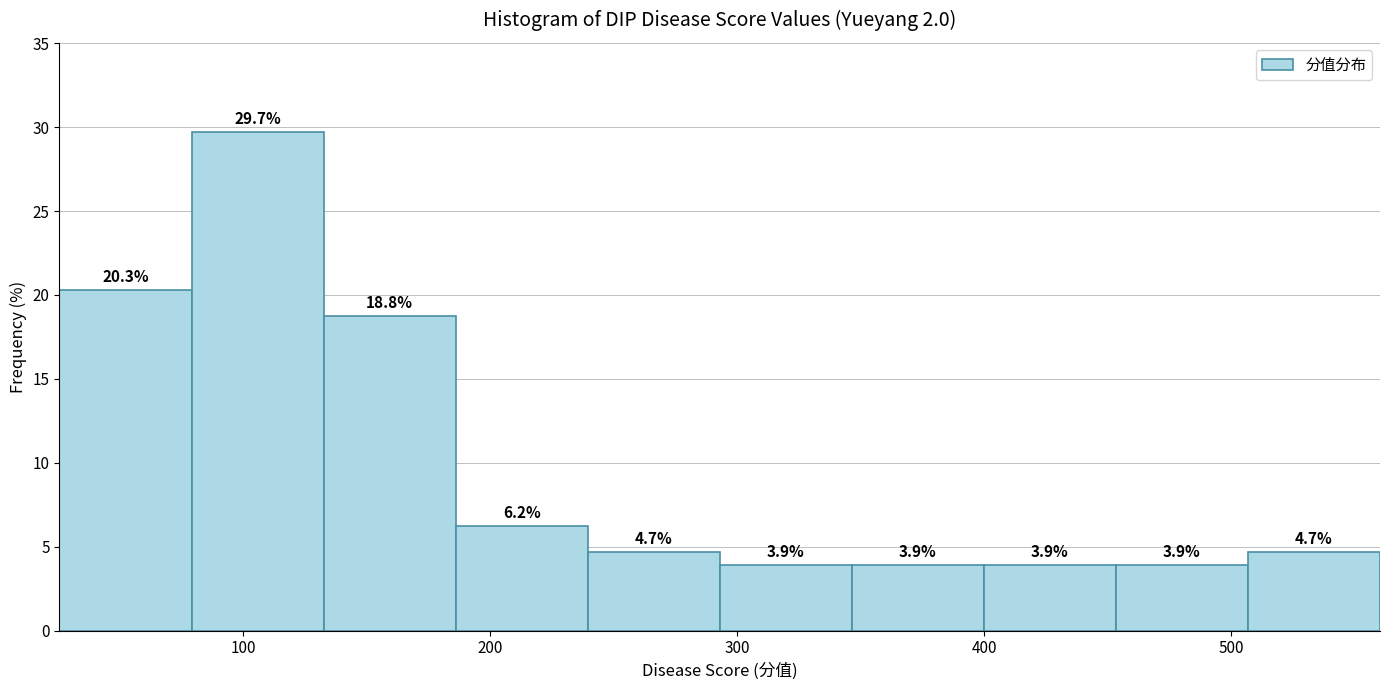

How tall is the bar that spans 400 to 450 on the x-axis? The bar edges are not printed on the chart, so give them approximately, as read against the axis.

3.9